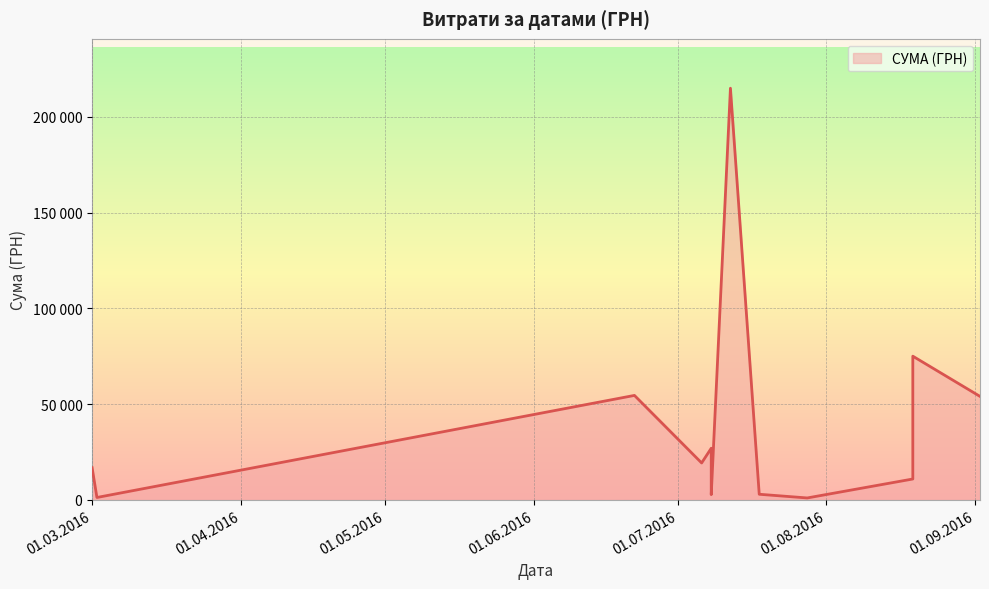

Is it true that the value at 08.07.2016 is 13931.4?

False